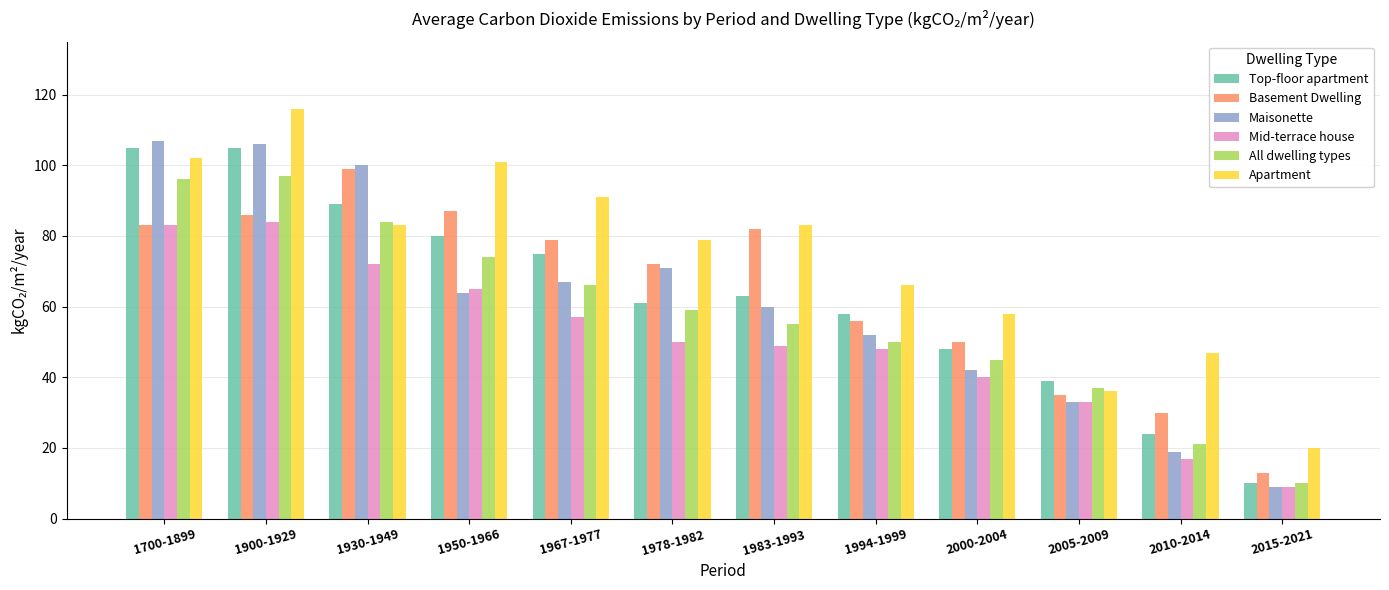

Where does the Basement Dwelling series first go above 79?

1700-1899